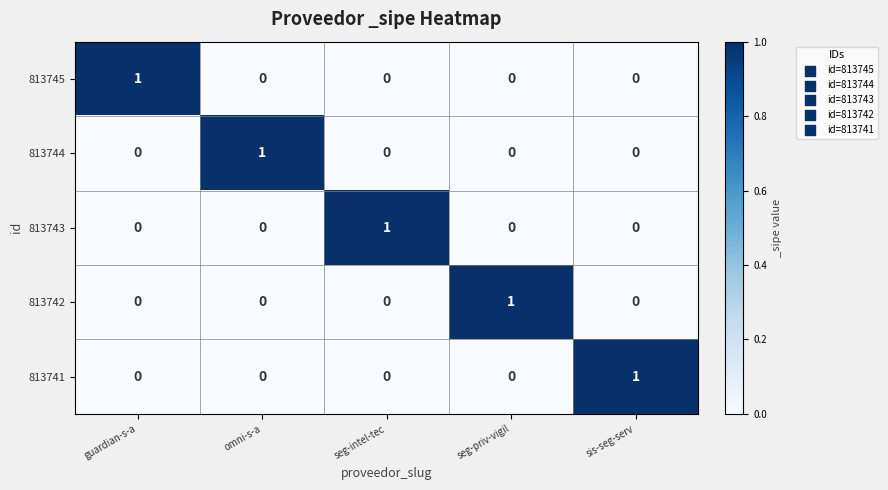

How many series are shown in this chart?

5